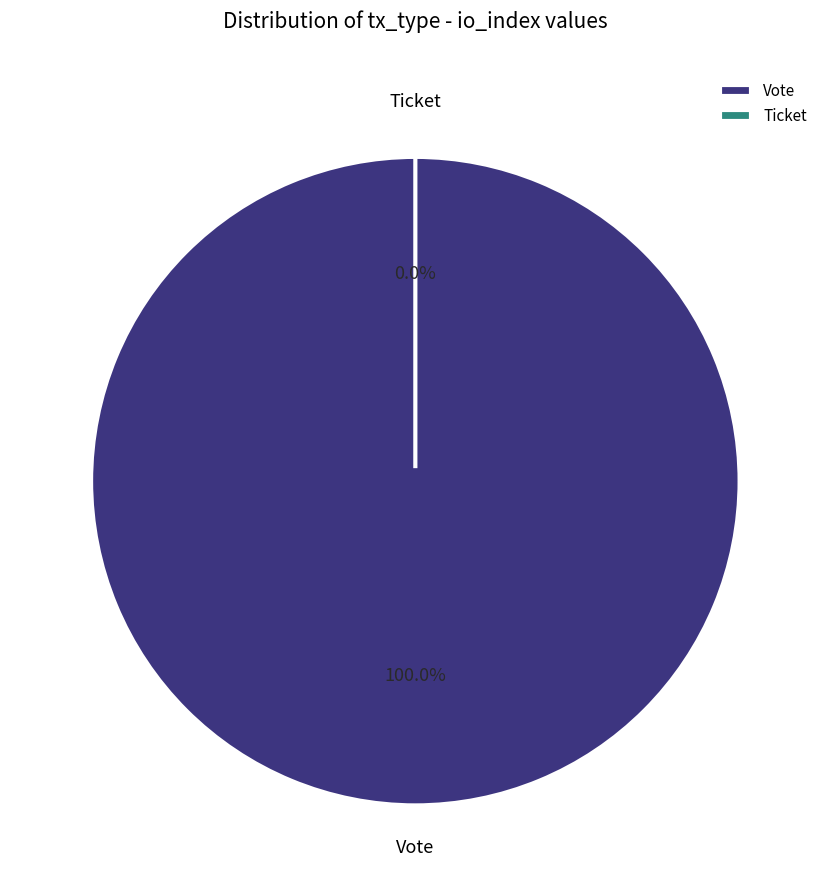

Count the number of slices in the pie.

2